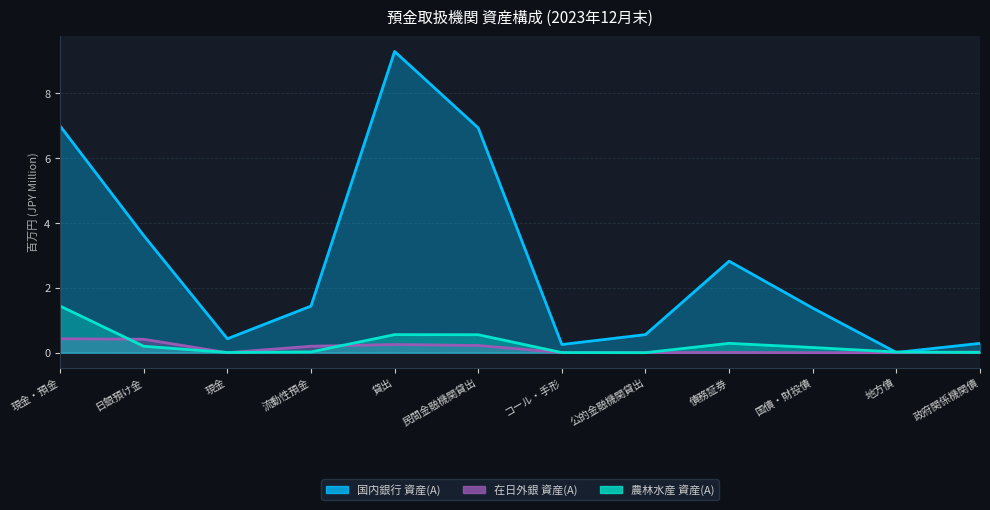

Is it true that 国内銀行 資産(A) equals 0.0 at 地方債?

False